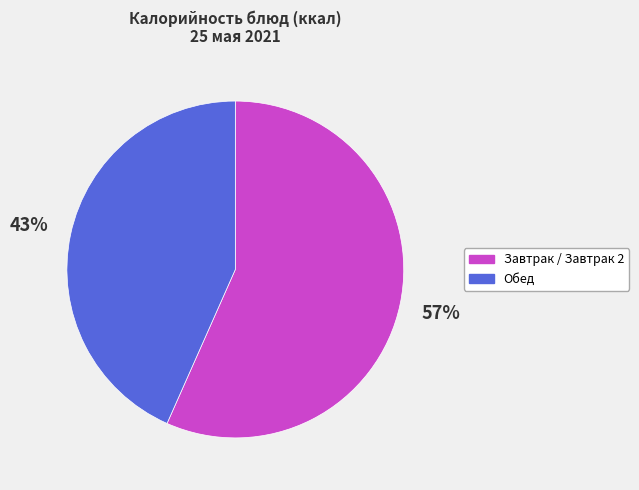

To the nearest percent, what is the average slice percentage?

50%